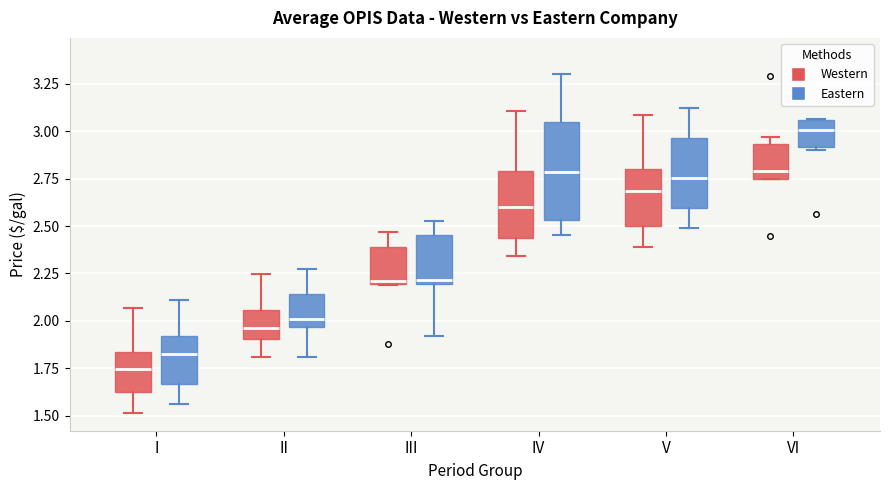

Which box's median line is the lowest?

I (Western)